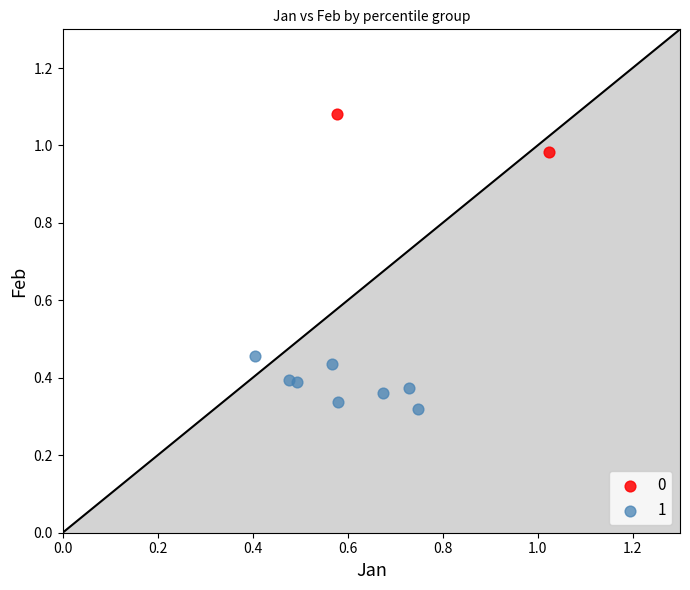

What are all the series names shown in the legend?

0, 1